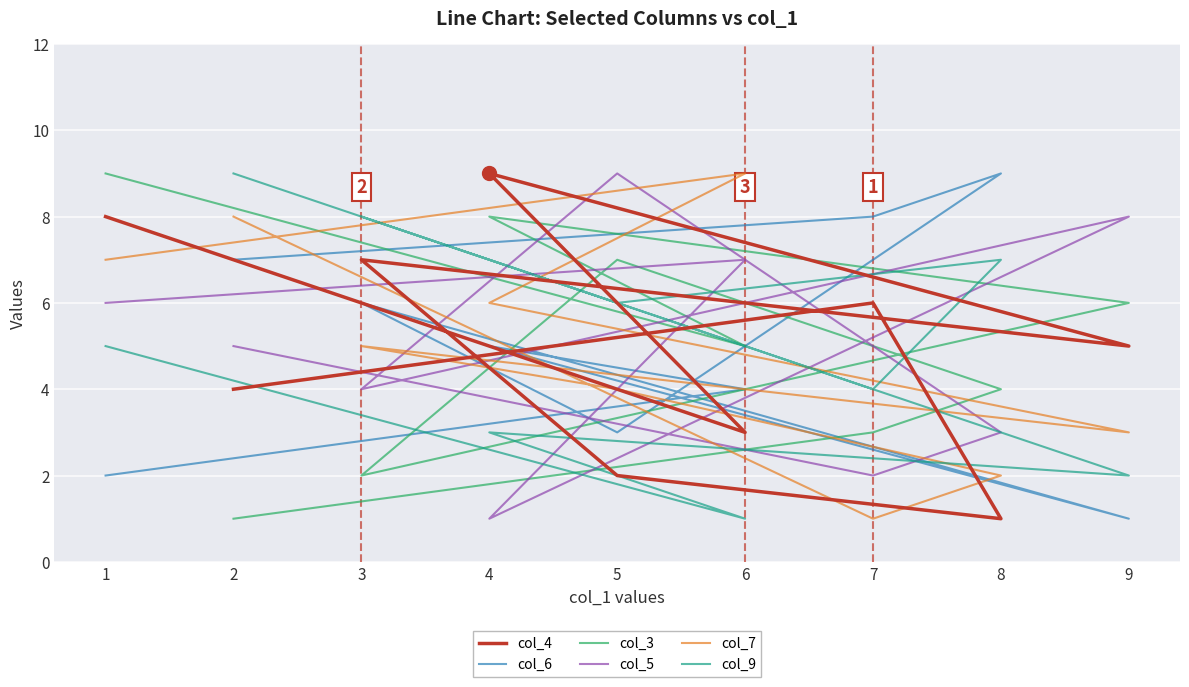

What is the label of the 5th point from the left?

3